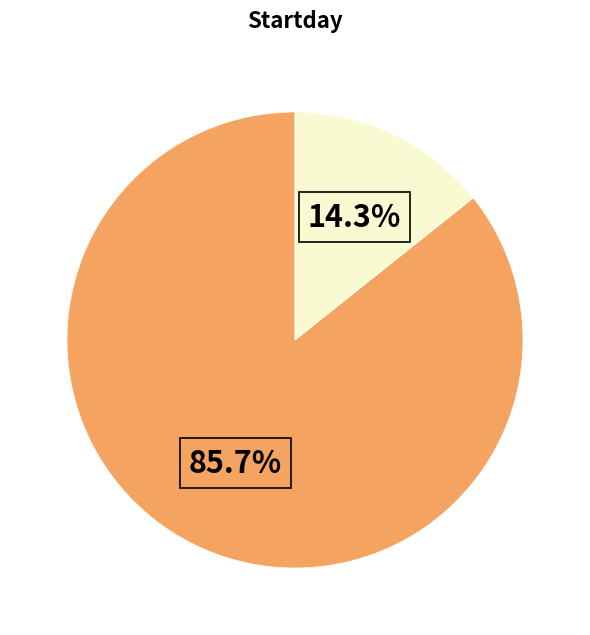

Does any single category account for the majority?

Yes